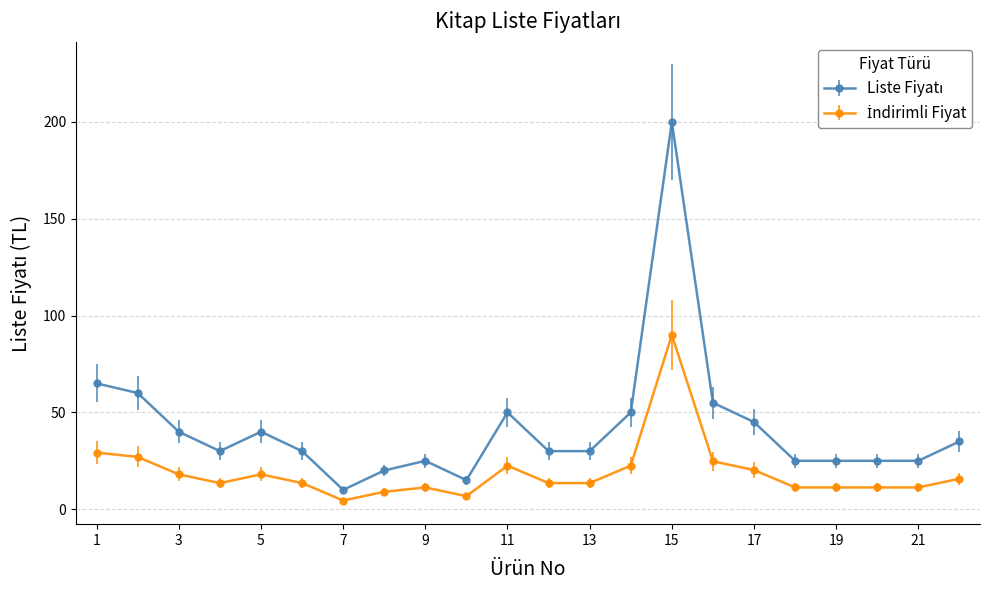

Which label corresponds to the smallest value in the chart?

7